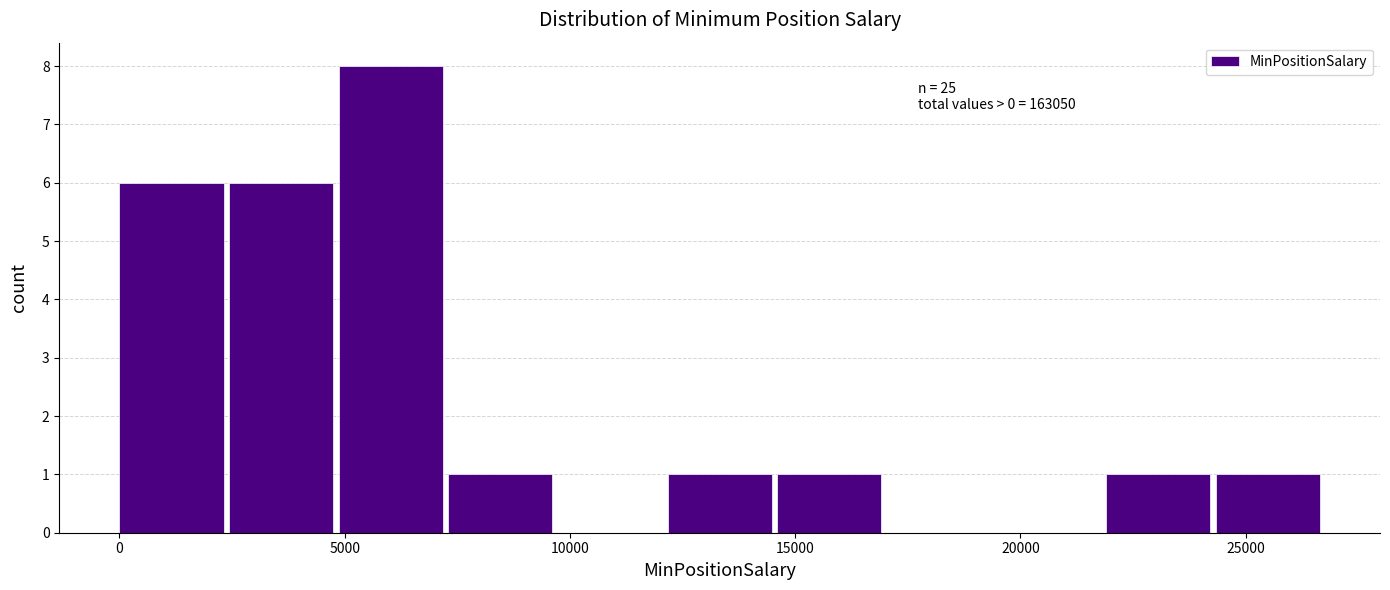

Which range on the x-axis has the tallest bar?

5000 to 7500